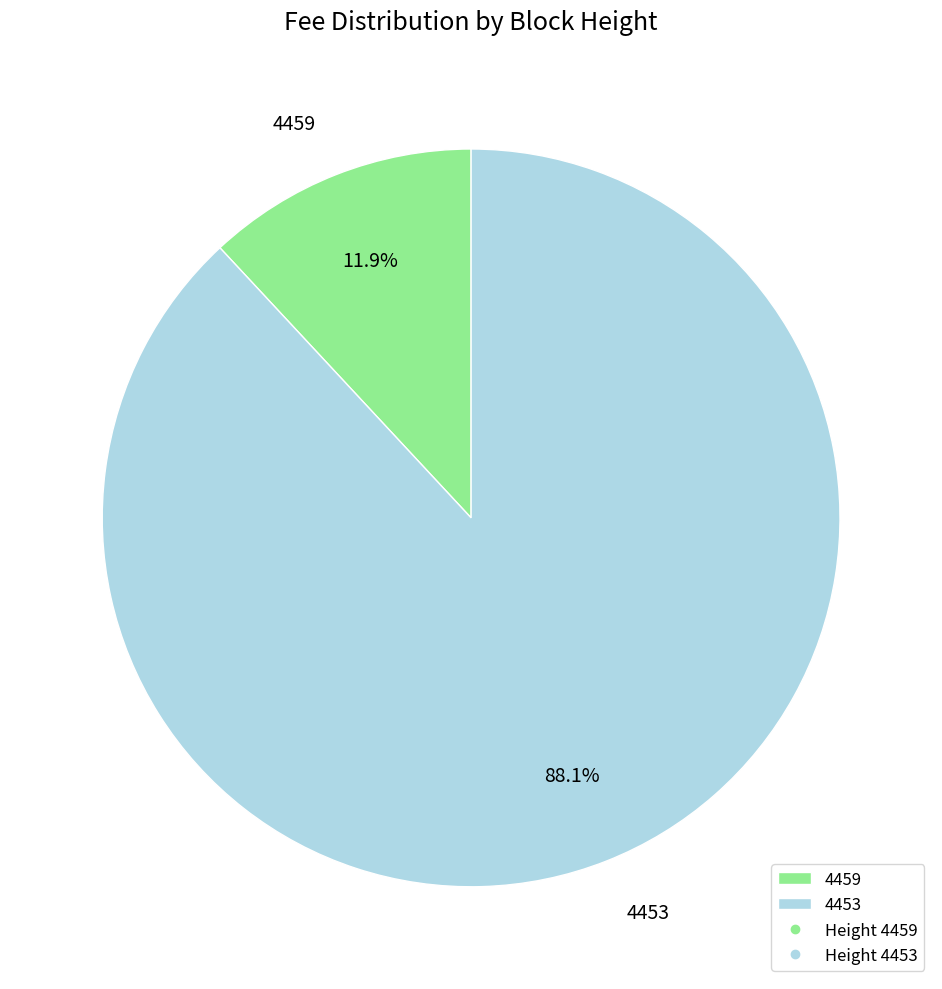

What is the total percentage of 4453 and 4459?

100.0%